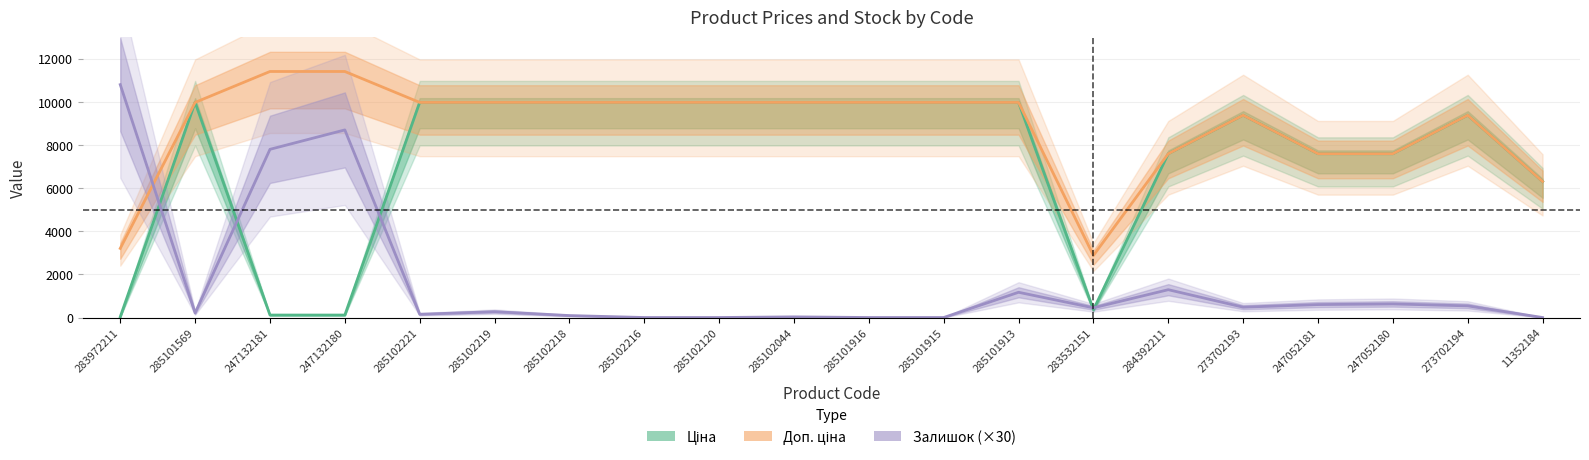

At which category does the chart reach its peak across all series?

247132181